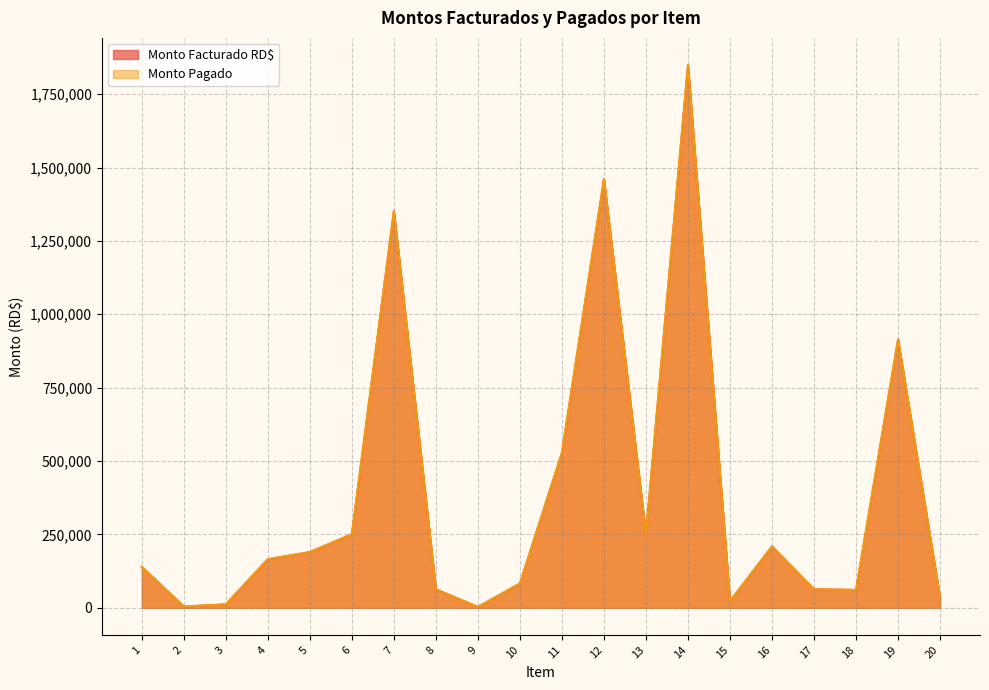

Is it true that Monto Facturado RD$ equals 40193.2 at 15?

False